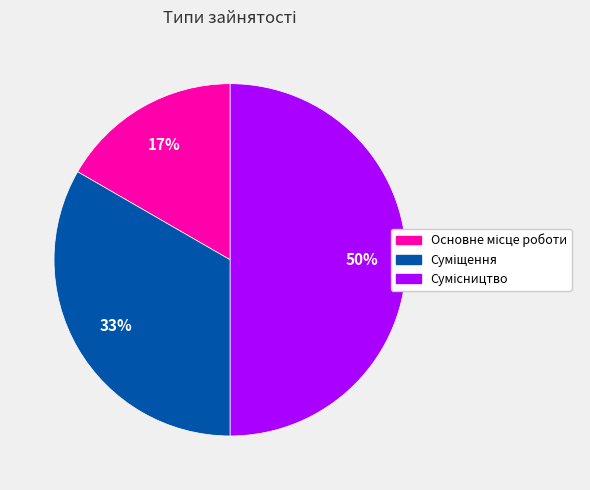

To the nearest percent, what is the difference between the largest and smallest slice percentages?

33%